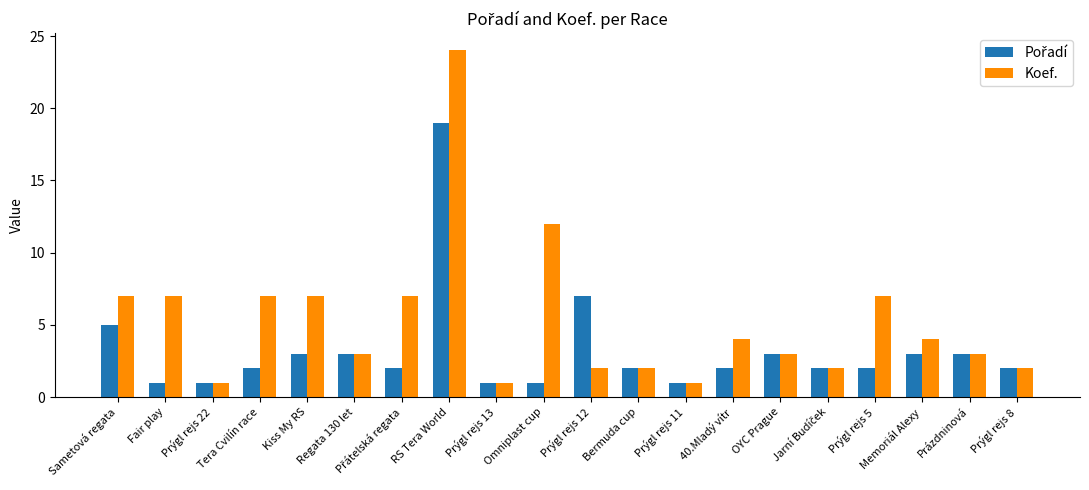

What is the label of the 5th bar from the left?

Kiss My RS